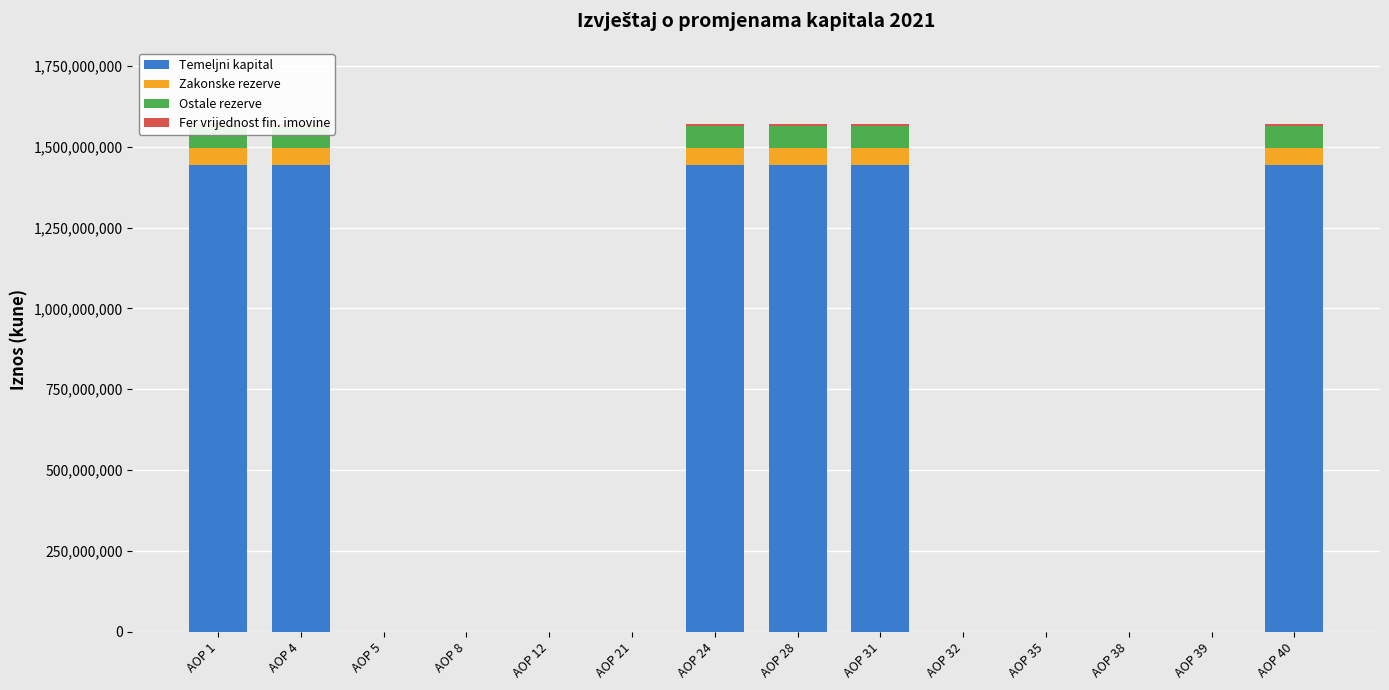

What are all the series names shown in the legend?

Temeljni kapital, Zakonske rezerve, Ostale rezerve, Fer vrijednost fin. imovine